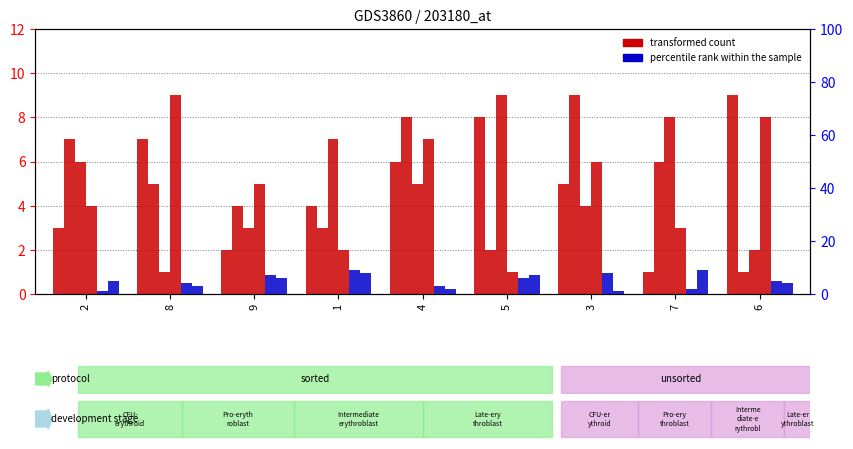

What is the sum of all col_6 values?

45